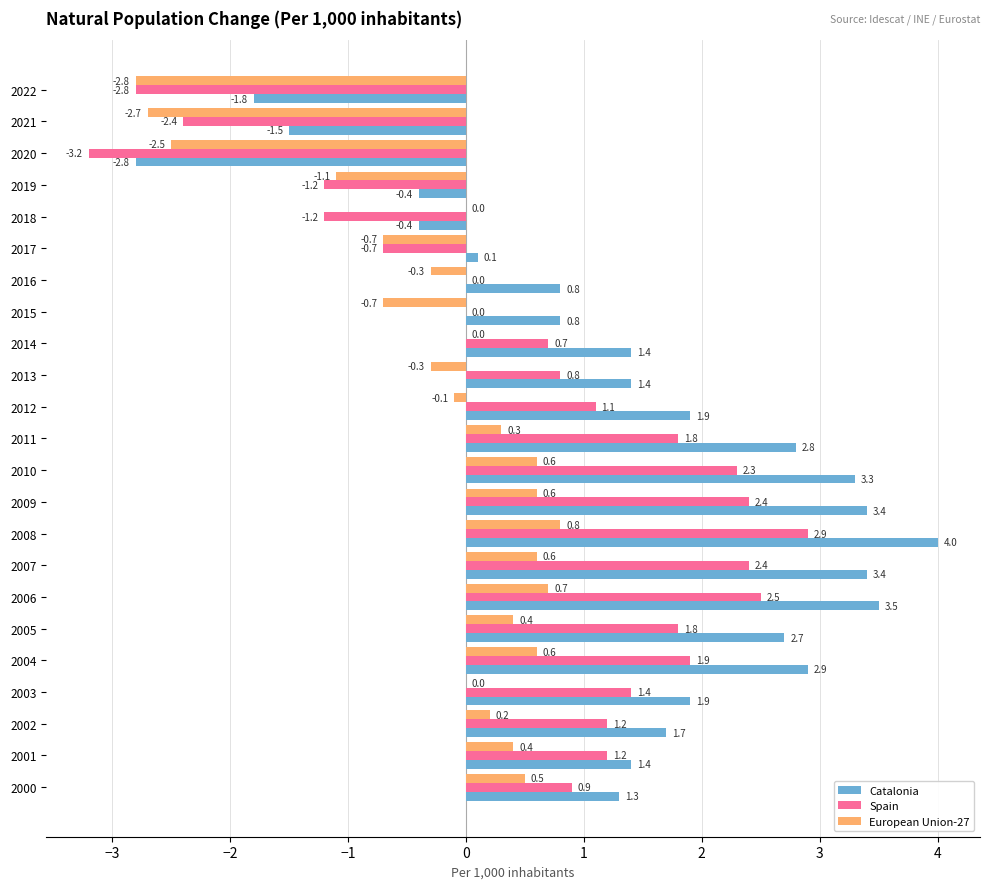

At which category is the sum across all series the highest?

2008